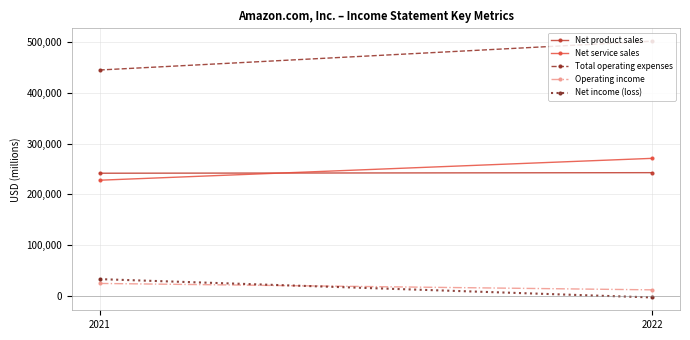

What is the value of the Net income (loss) point at the 1st from the left?

33364